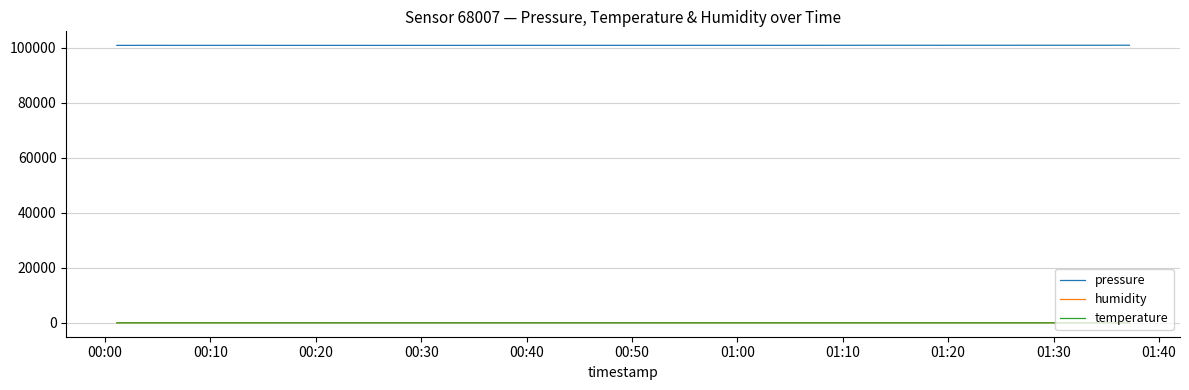

Which series has the widest spread of values?

pressure